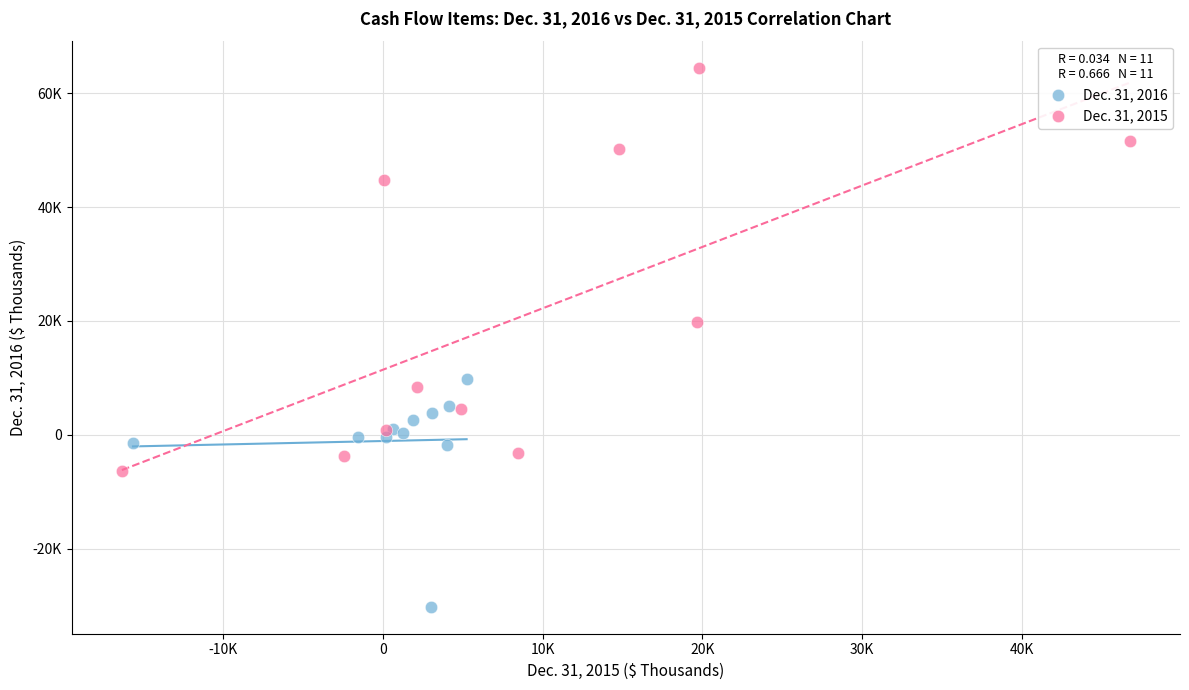

What are all the series names shown in the legend?

Dec. 31, 2016, Dec. 31, 2015